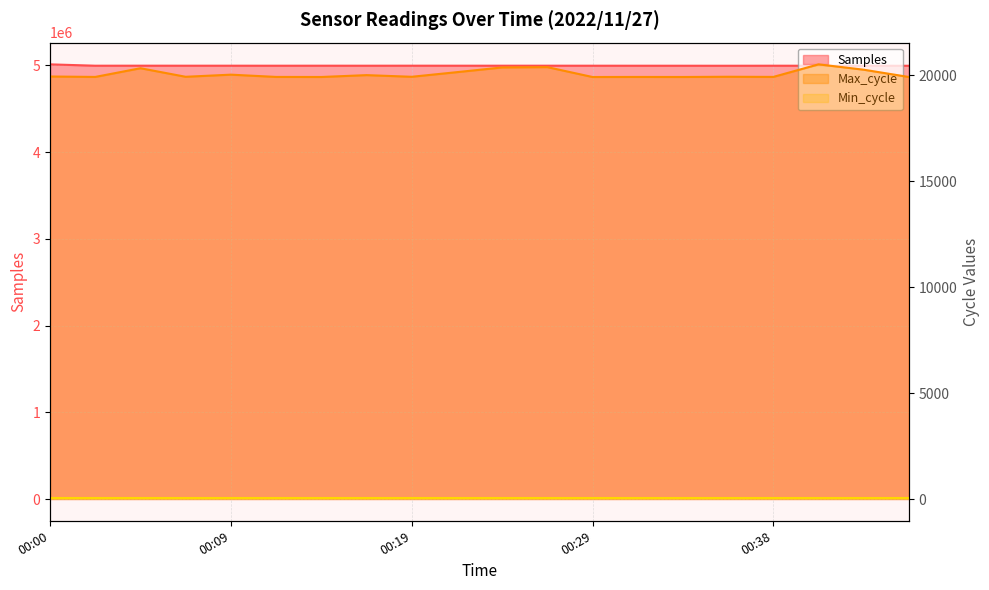

Between 14 and 17, which series saw the biggest shift?

Max_cycle